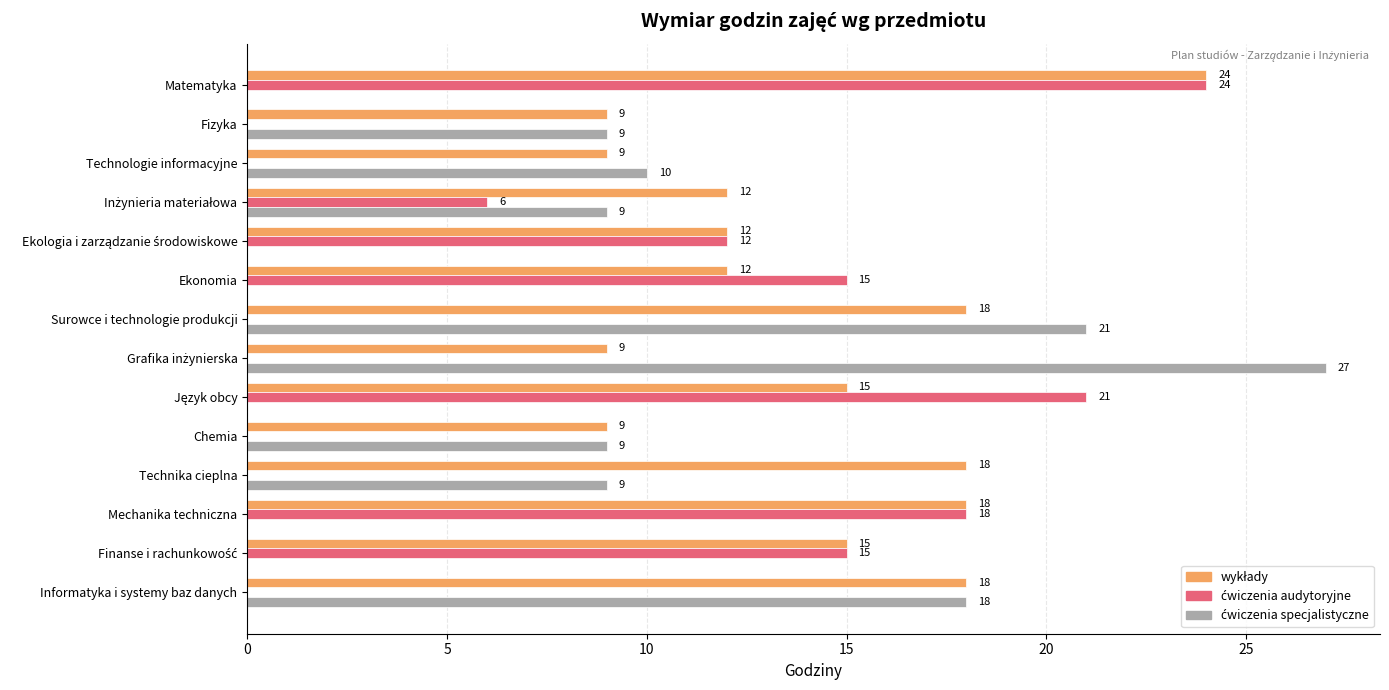

What is the total value across all series at Matematyka?

48